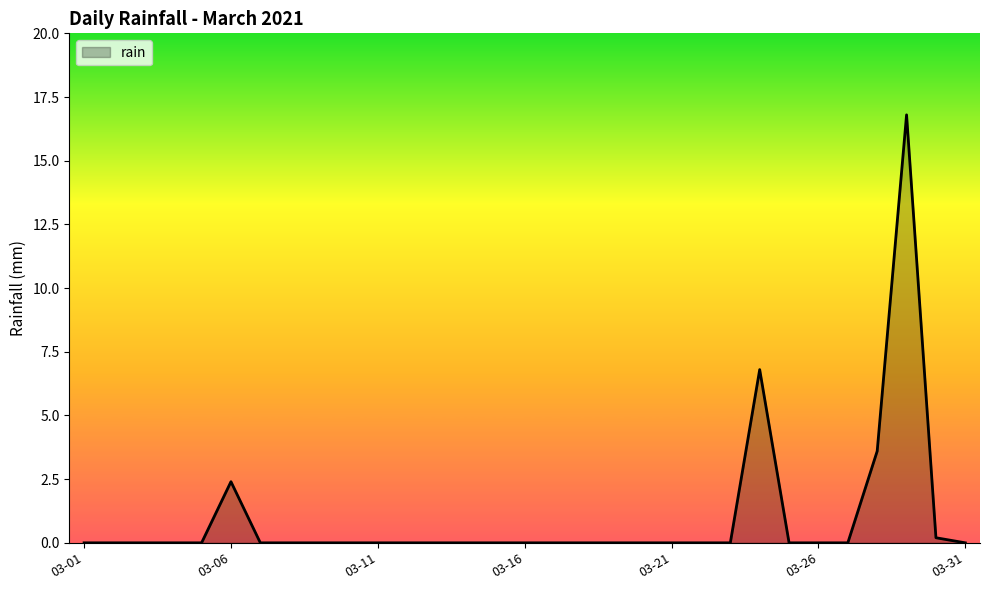

What is the difference between the maximum and minimum values?

16.8